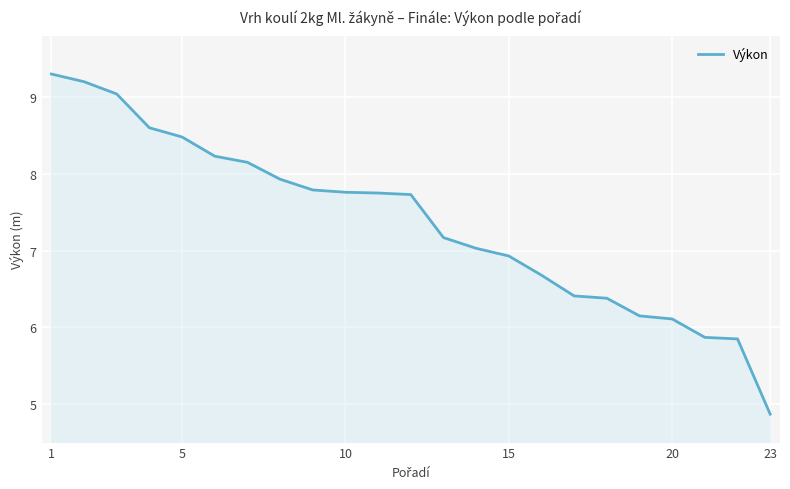

What is the difference between the maximum and minimum values?

4.4